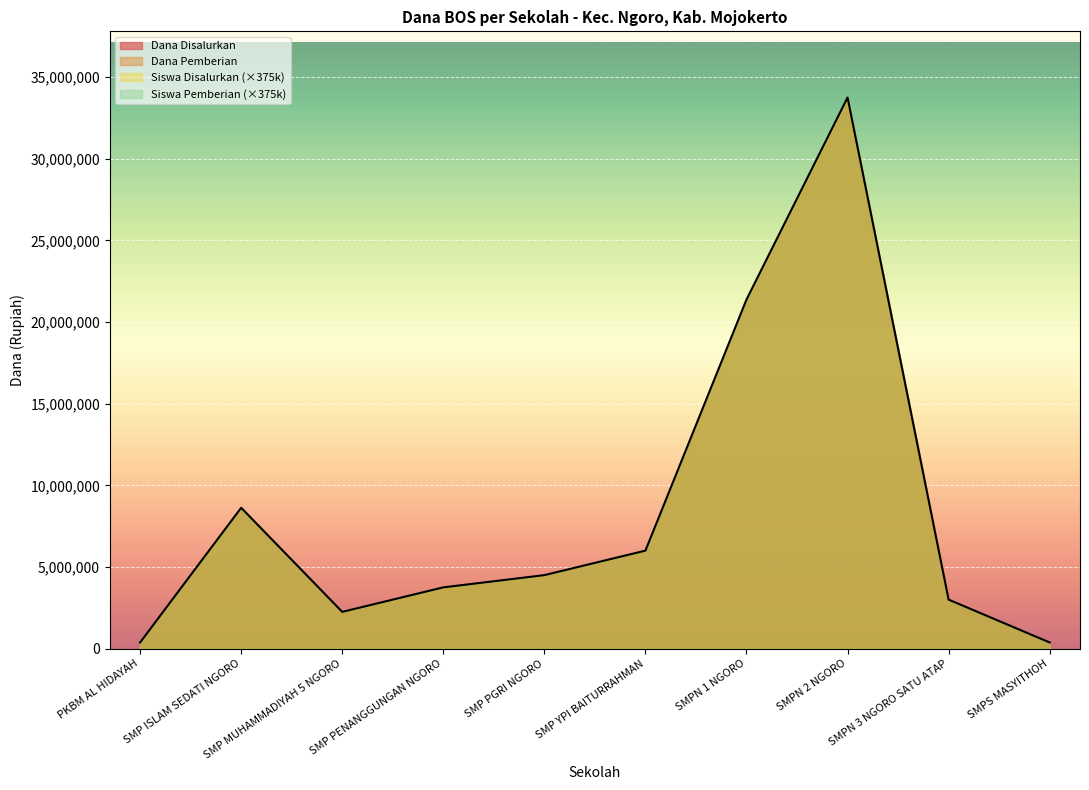

What is the spread (max minus min) of values at SMPN 2 NGORO?

33749910